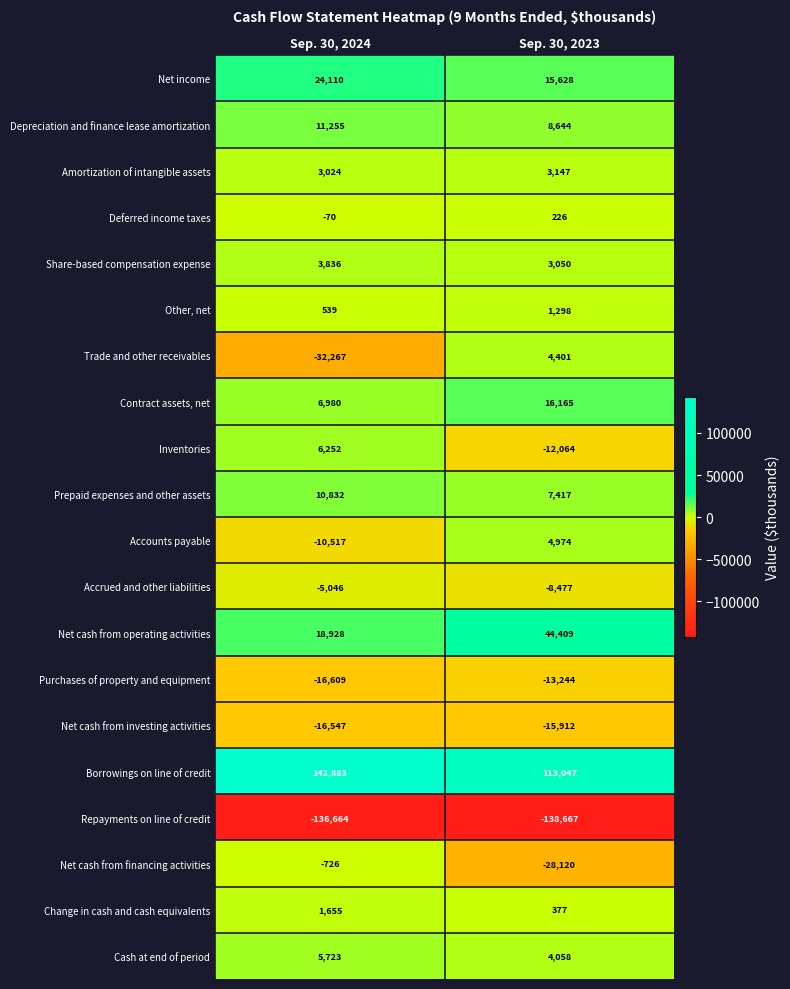

What is the minimum value shown in the chart?

-138667